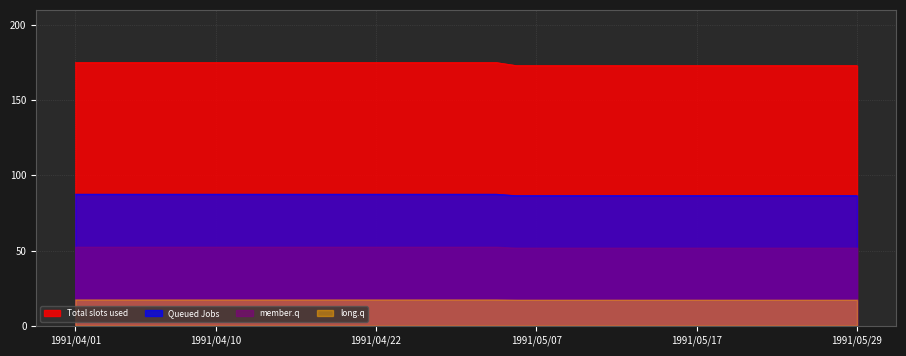

Which series has the largest total across all categories?

Total slots used